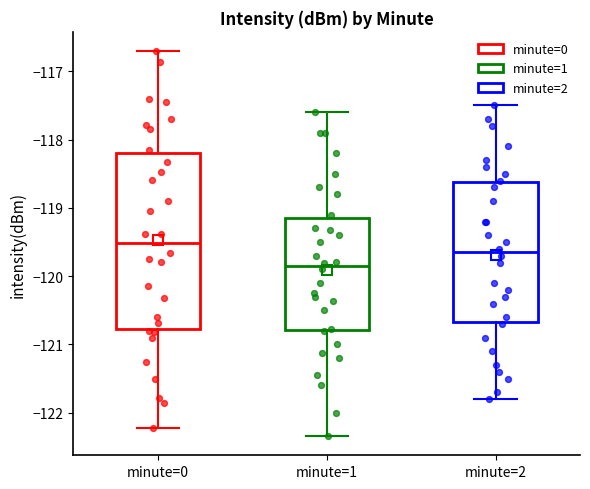

Where does the median line of the box for minute=1 sit on the y-axis? The values are not printed on the chart, so give them approximately, as read against the axis.

-119.8